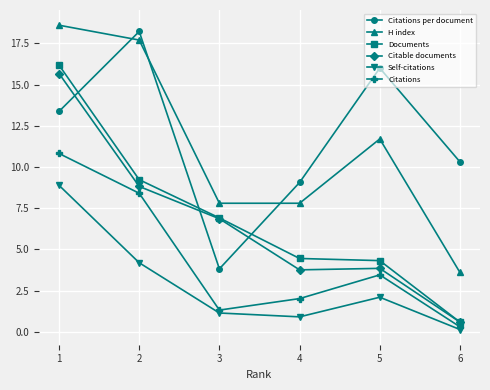

What is the value of the Self-citations point at the 1st from the left?

8.9